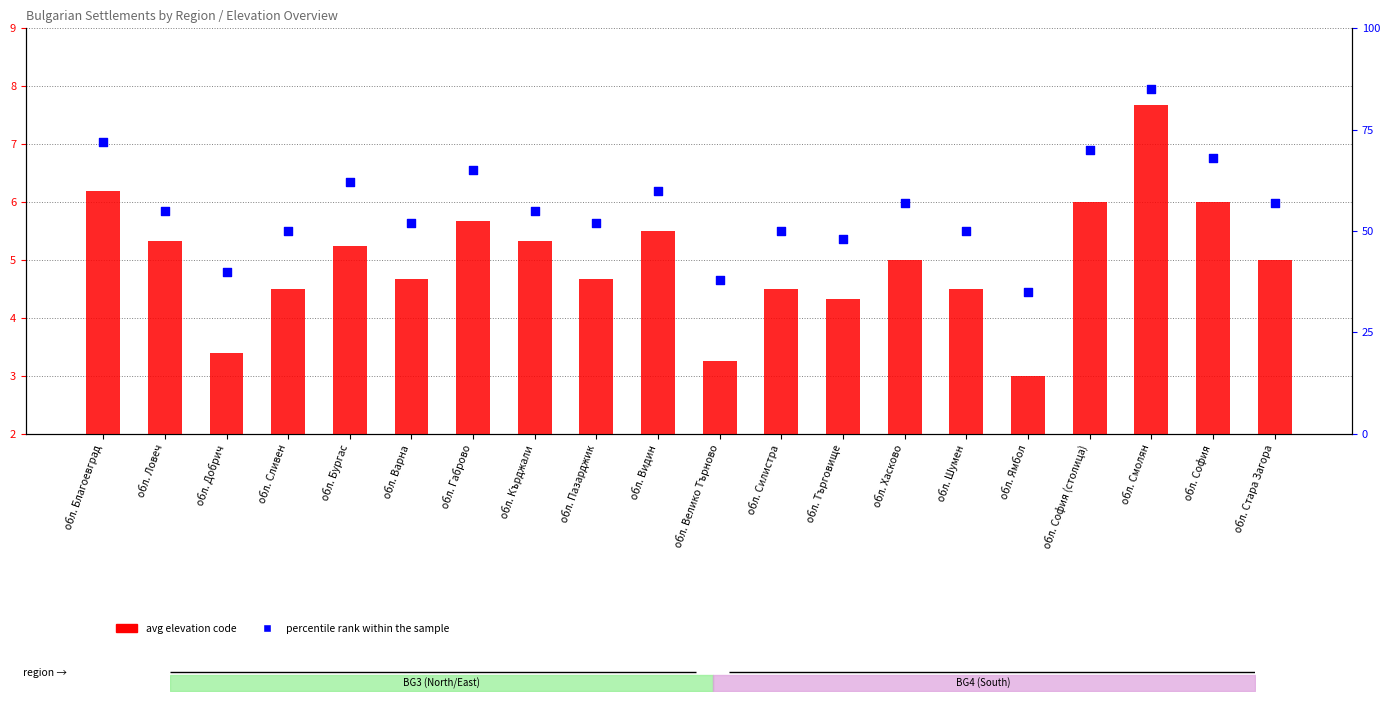

At which category is the sum across all series the highest?

обл. Смолян